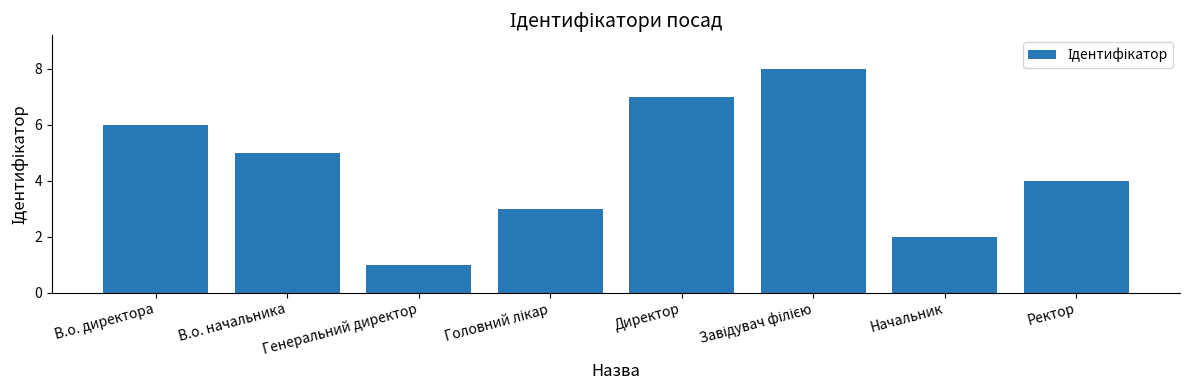

What is the sum of the values at В.о. директора and Начальник?

8